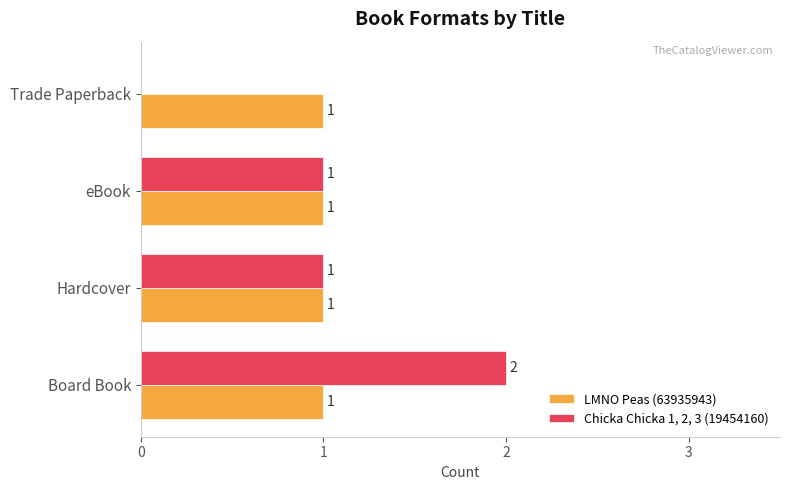

Is it true that LMNO Peas (63935943) equals 1 at Board Book?

True